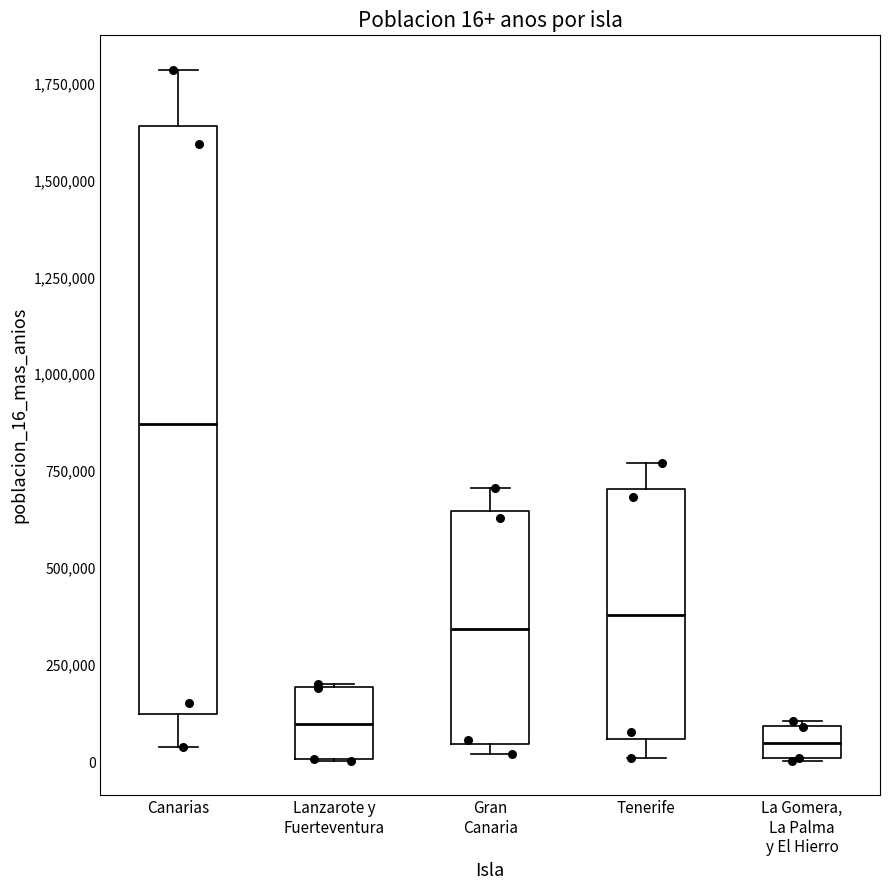

Which box is the tallest, from its lower edge to its upper edge?

Canarias